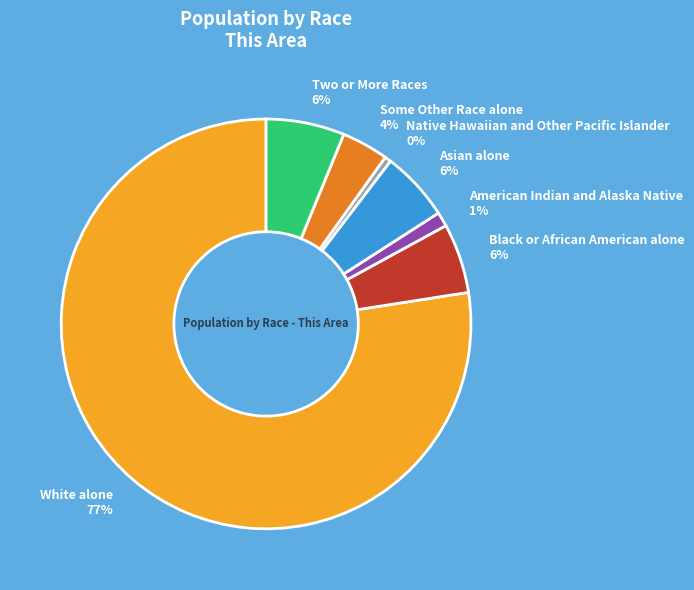

To the nearest percent, what is the average slice percentage?

14%